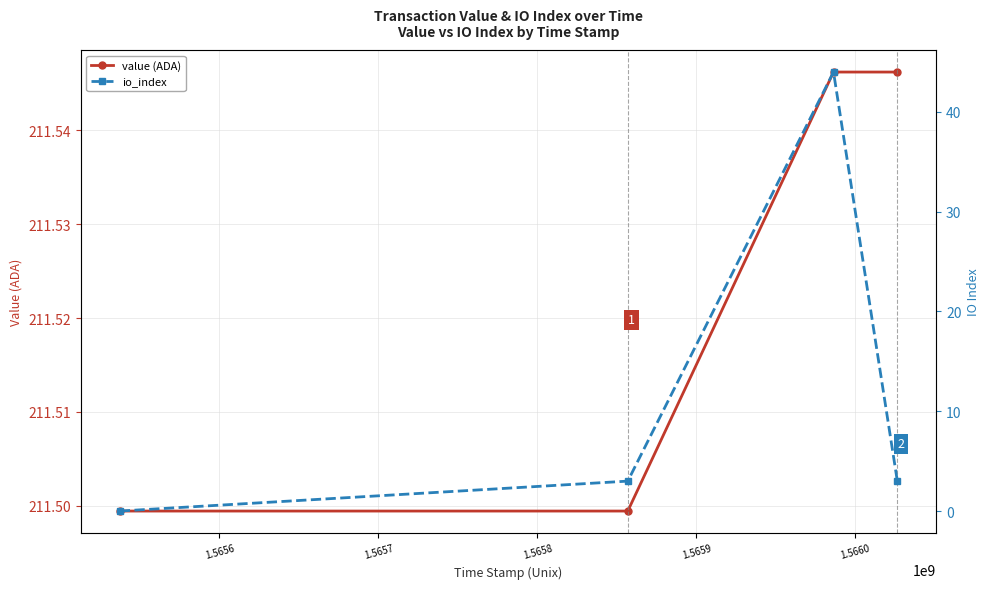

True or false: io_index has more than 2 points higher than both neighbors.

False